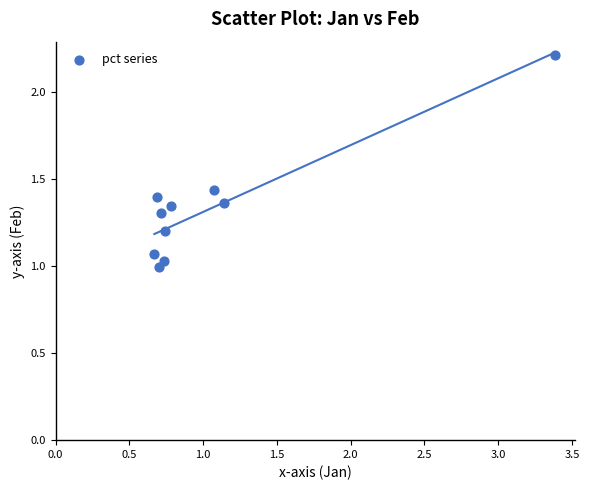

What is the range of X values (max minus min)?

2.7